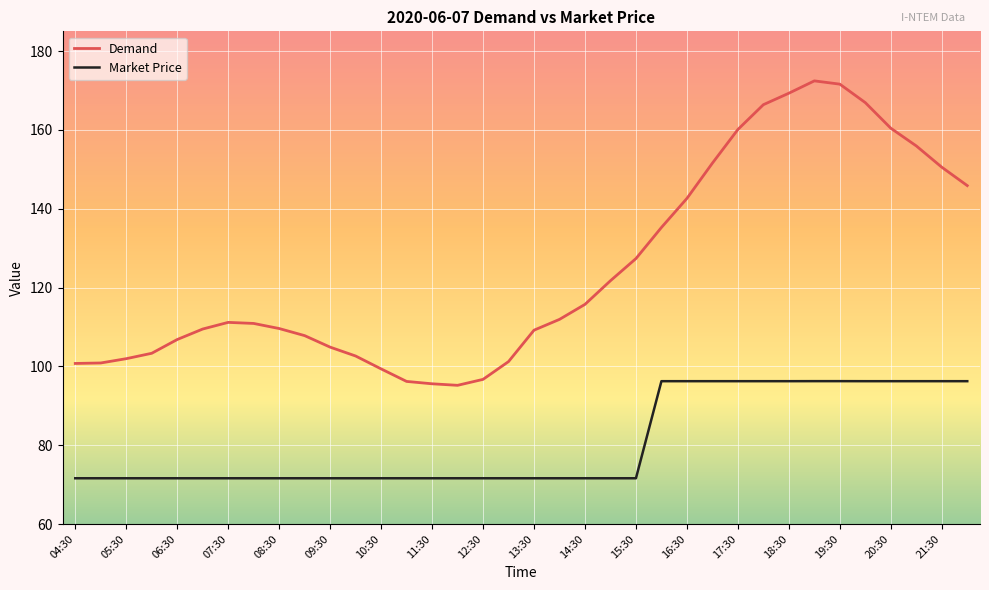

What is the difference between the maximum and minimum values in the Demand series?

77.2